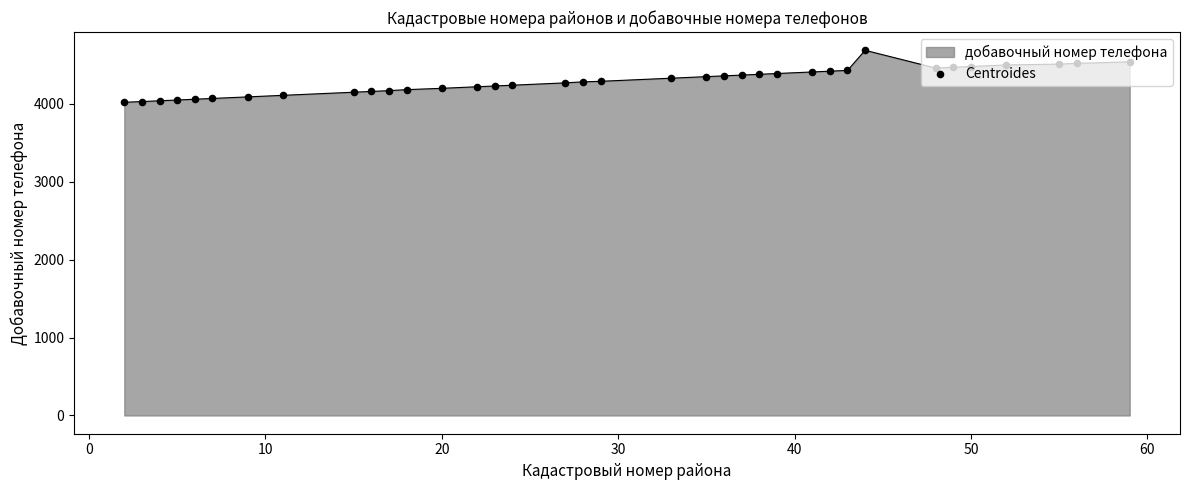

What is the maximum value shown in the chart?

4688